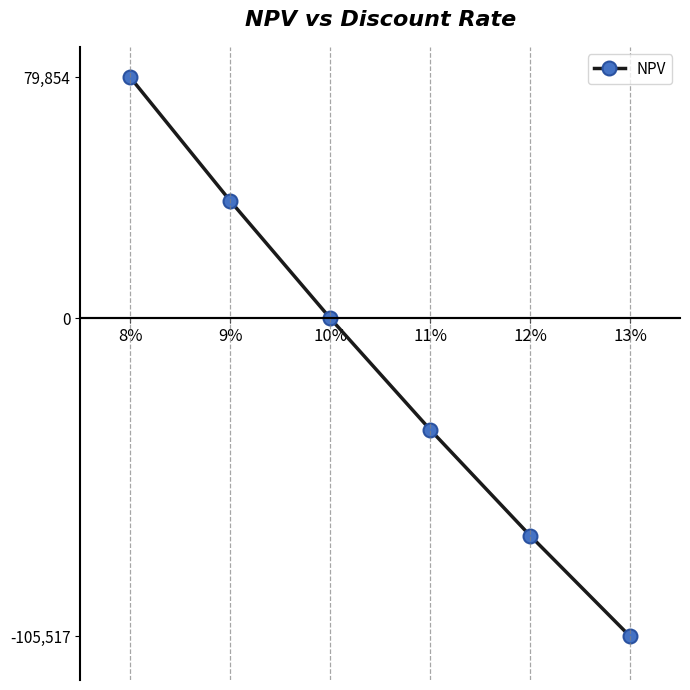

The chart shows a value of 79854 at 8%. True or false?

True